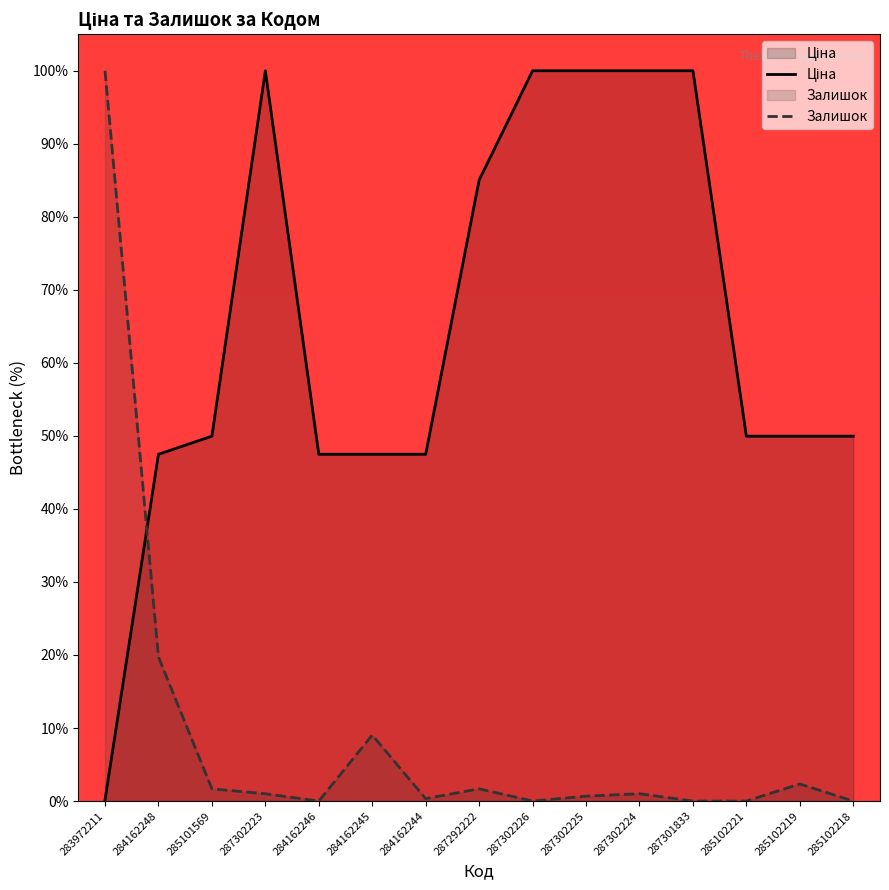

Which series ends up on top after the final intersection of Залишок and Ціна?

Ціна